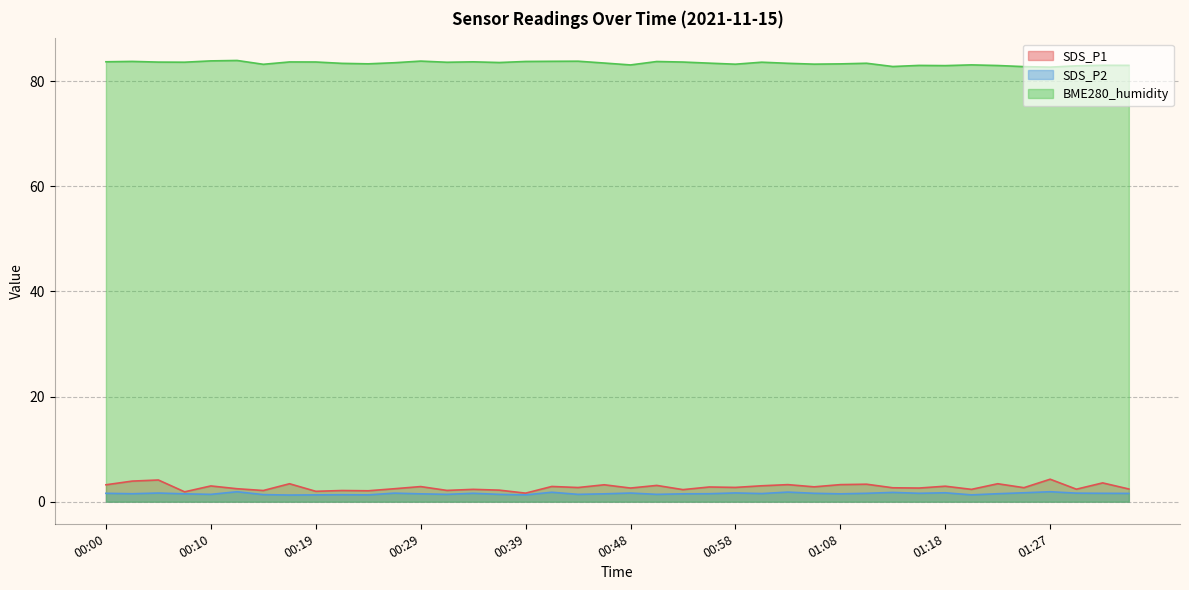

At which category does SDS_P2 reach its first local valley?

00:02